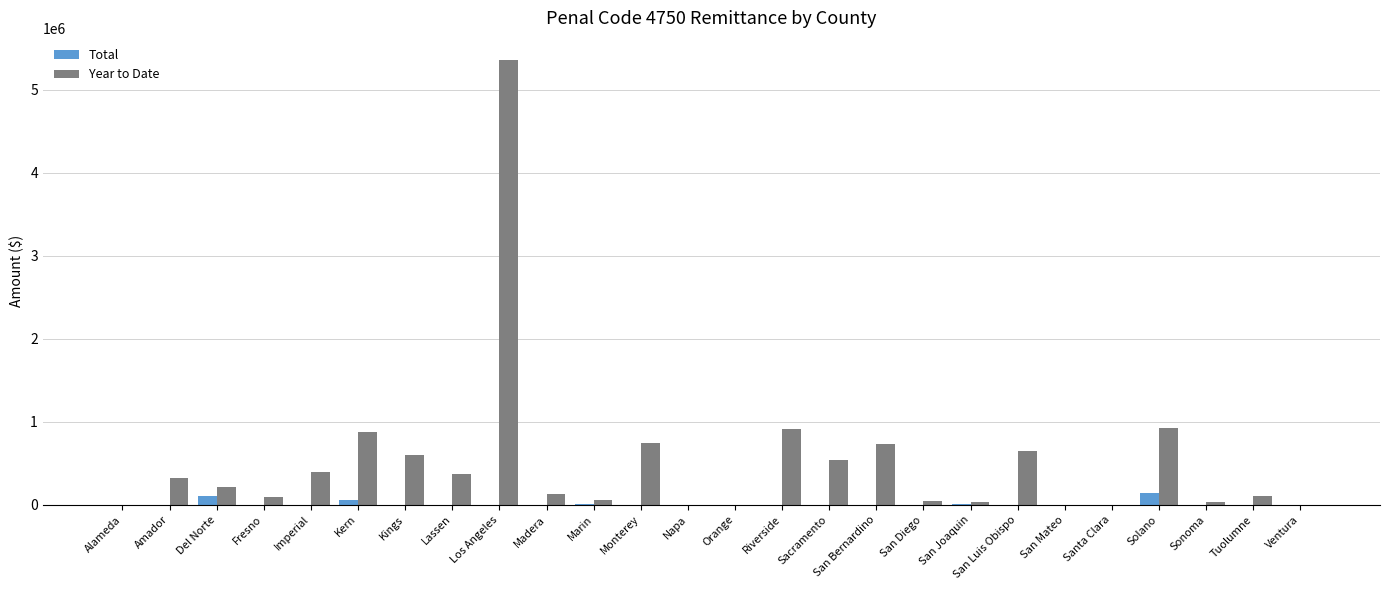

At which category is the sum across all series the highest?

Los Angeles